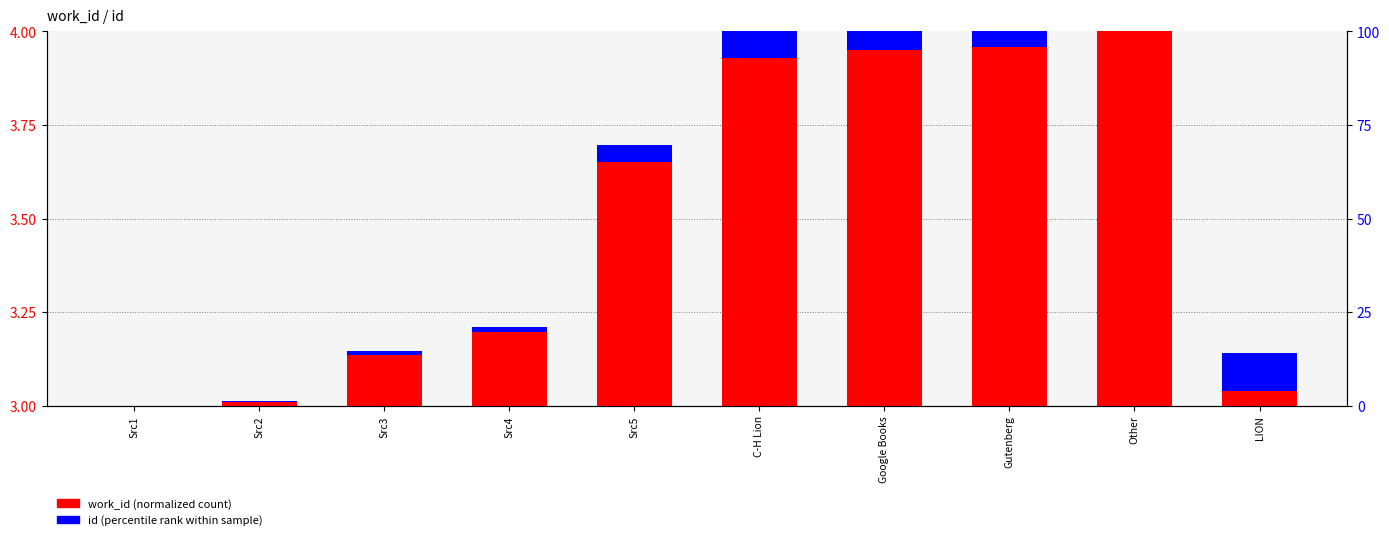

What is the label of the 9th bar from the left?

Other